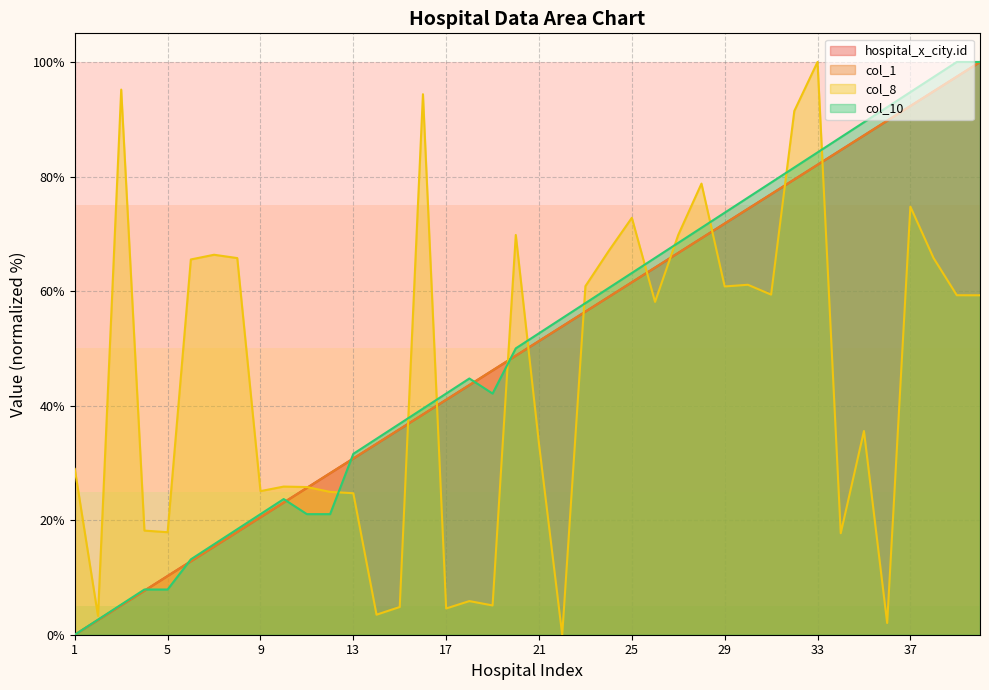

What is the sum of the col_1 values at 13 and 5?

41.0